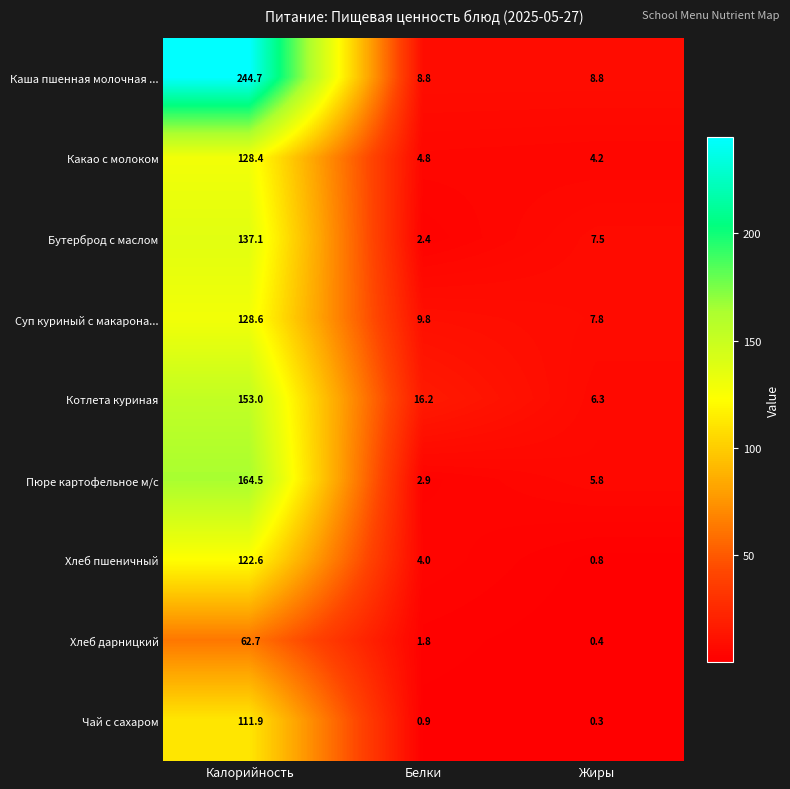

Read the Какао с молоком value at Калорийность.

128.4